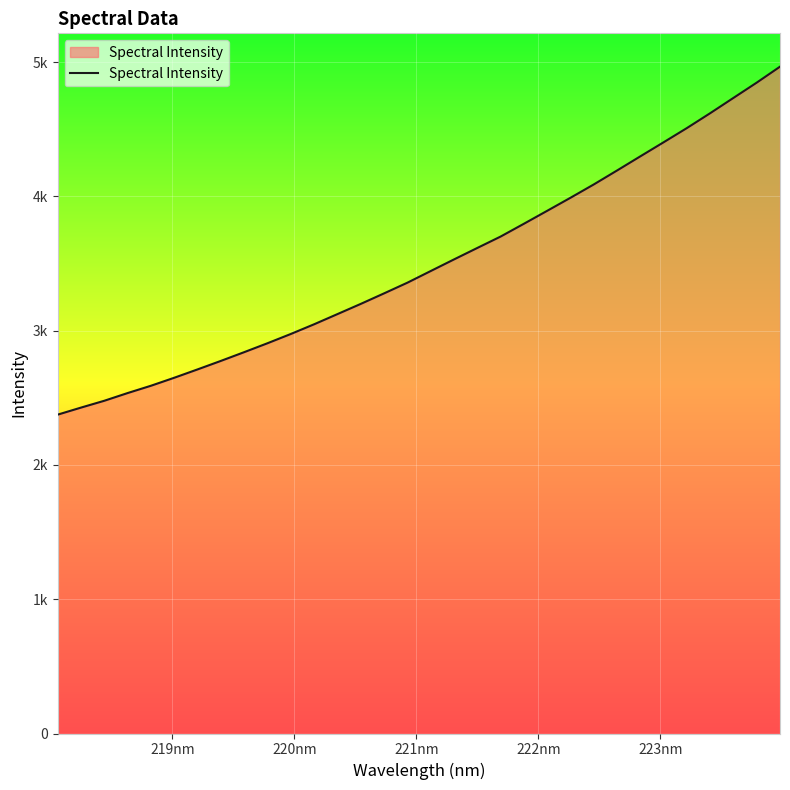

Reading right to left, list all the values displayed in this chart.

4966.2	4847.5	4733.7	4619.7	4509.1	4403.2	4298.5	4193.1	4089.1	3989.9	3892.8	3796.4	3701.0	3616.2	3530.8	3444.3	3357.5	3278.0	3199.7	3123.7	3047.9	2975.7	2906.7	2840.2	2775.1	2711.7	2649.6	2589.9	2535.5	2478.1	2427.1	2374.7